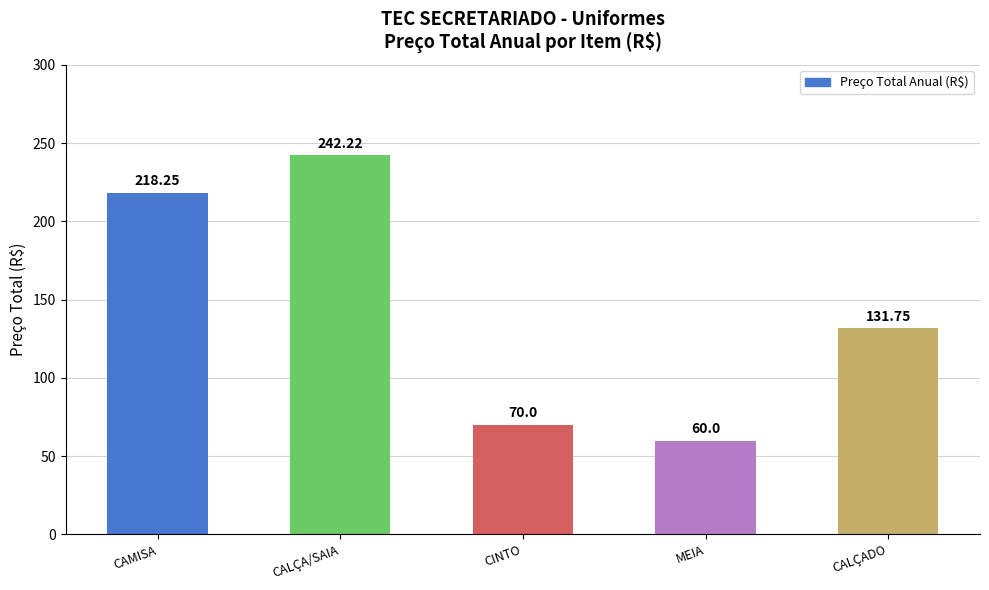

Is it true that the value at MEIA is 32.7?

False